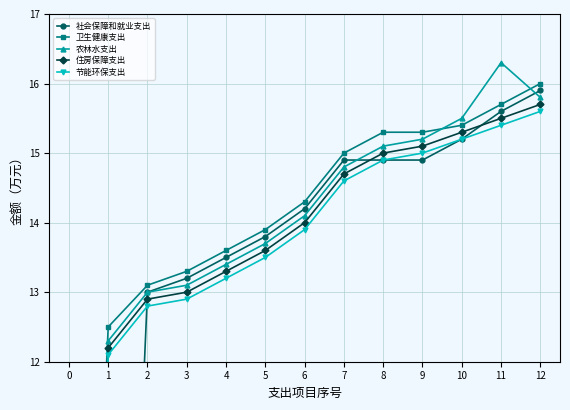

Is it true that 卫生健康支出 equals 23.4 at 10?

False